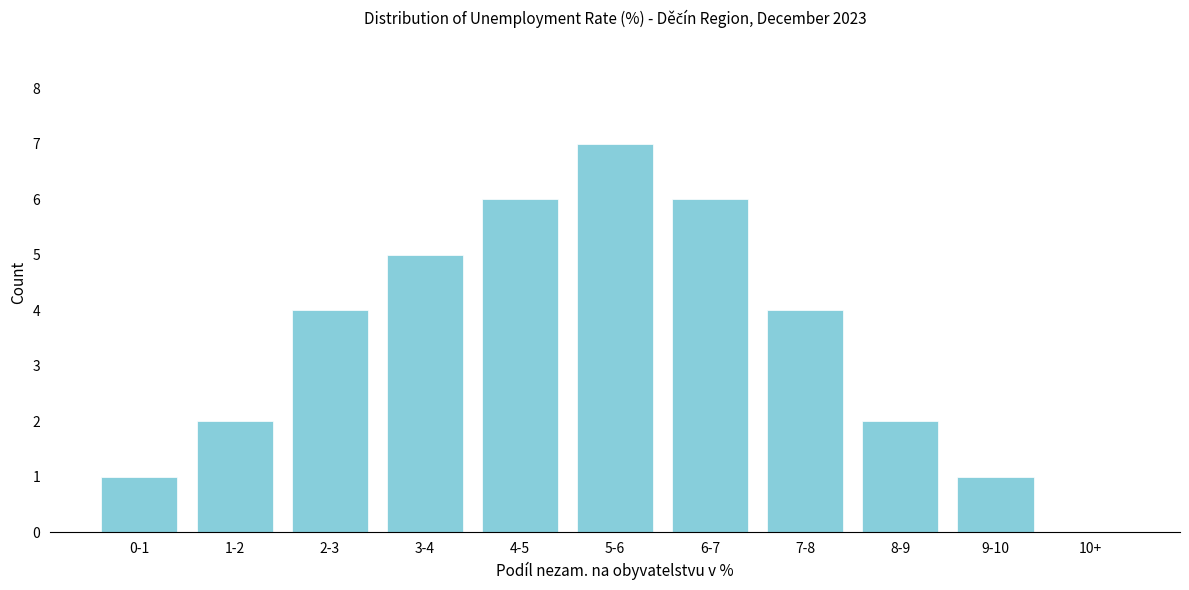

Reading right to left, transcribe all the data shown in this chart.

10+=0	9-10=1	8-9=2	7-8=4	6-7=6	5-6=7	4-5=6	3-4=5	2-3=4	1-2=2	0-1=1